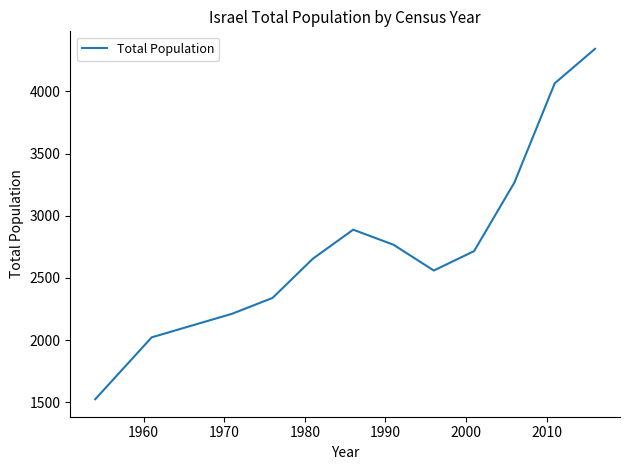

What is the maximum value shown in the chart?

4341